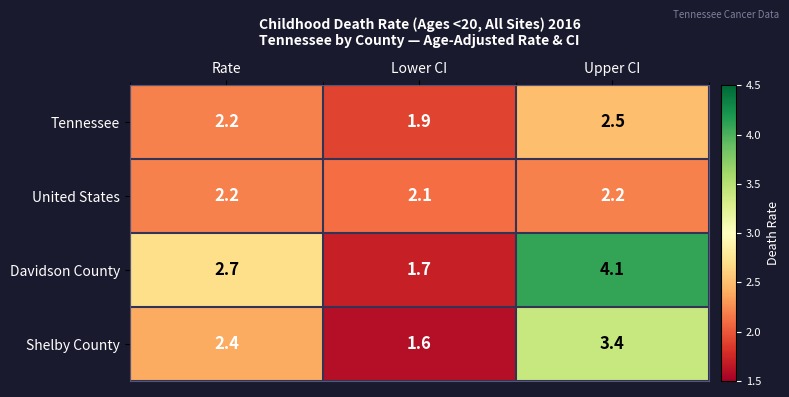

Reading left to right, transcribe all the data shown in this chart.

Tennessee: 2.2	1.9	2.5
United States: 2.2	2.1	2.2
Davidson County: 2.7	1.7	4.1
Shelby County: 2.4	1.6	3.4